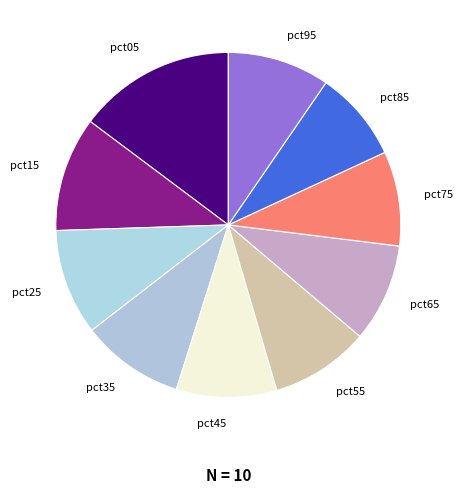

Is it true that pct85 is 22% of the pie?

False